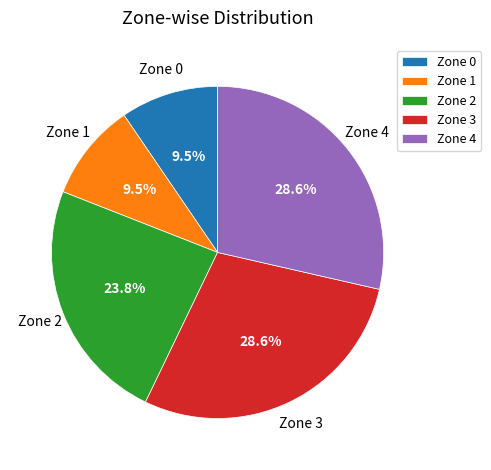

What percentage is NOT represented by Zone 0?

90.5%